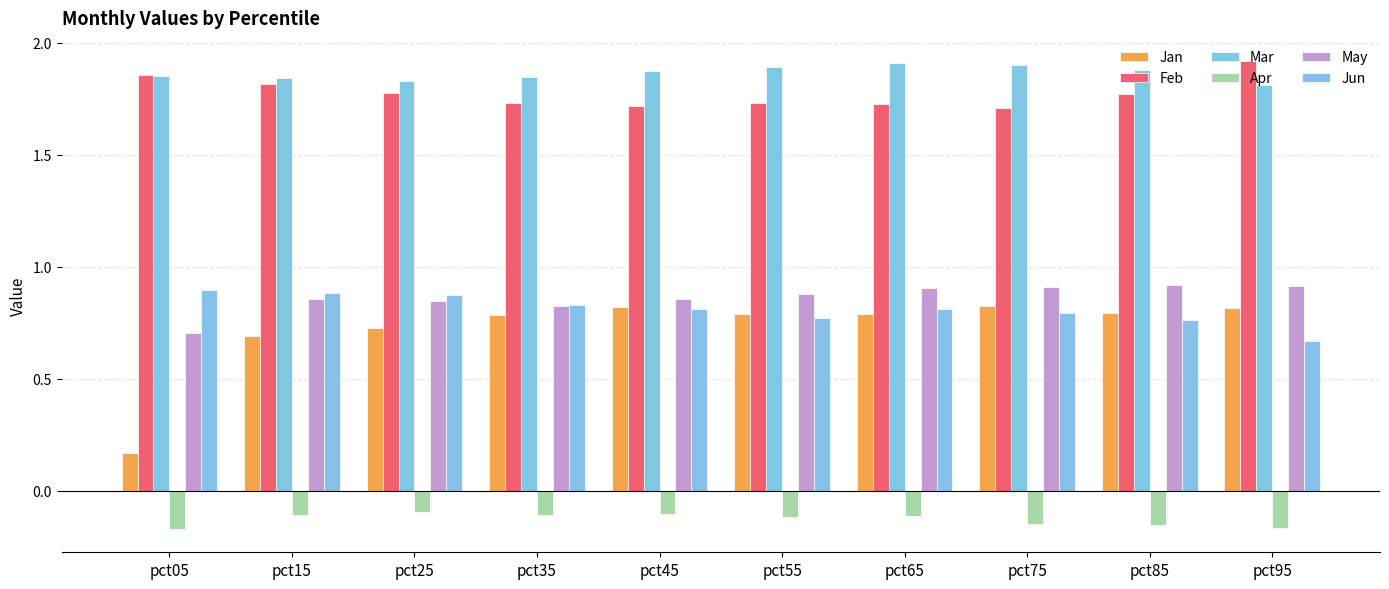

Between pct85 and pct25, which is larger?

pct85